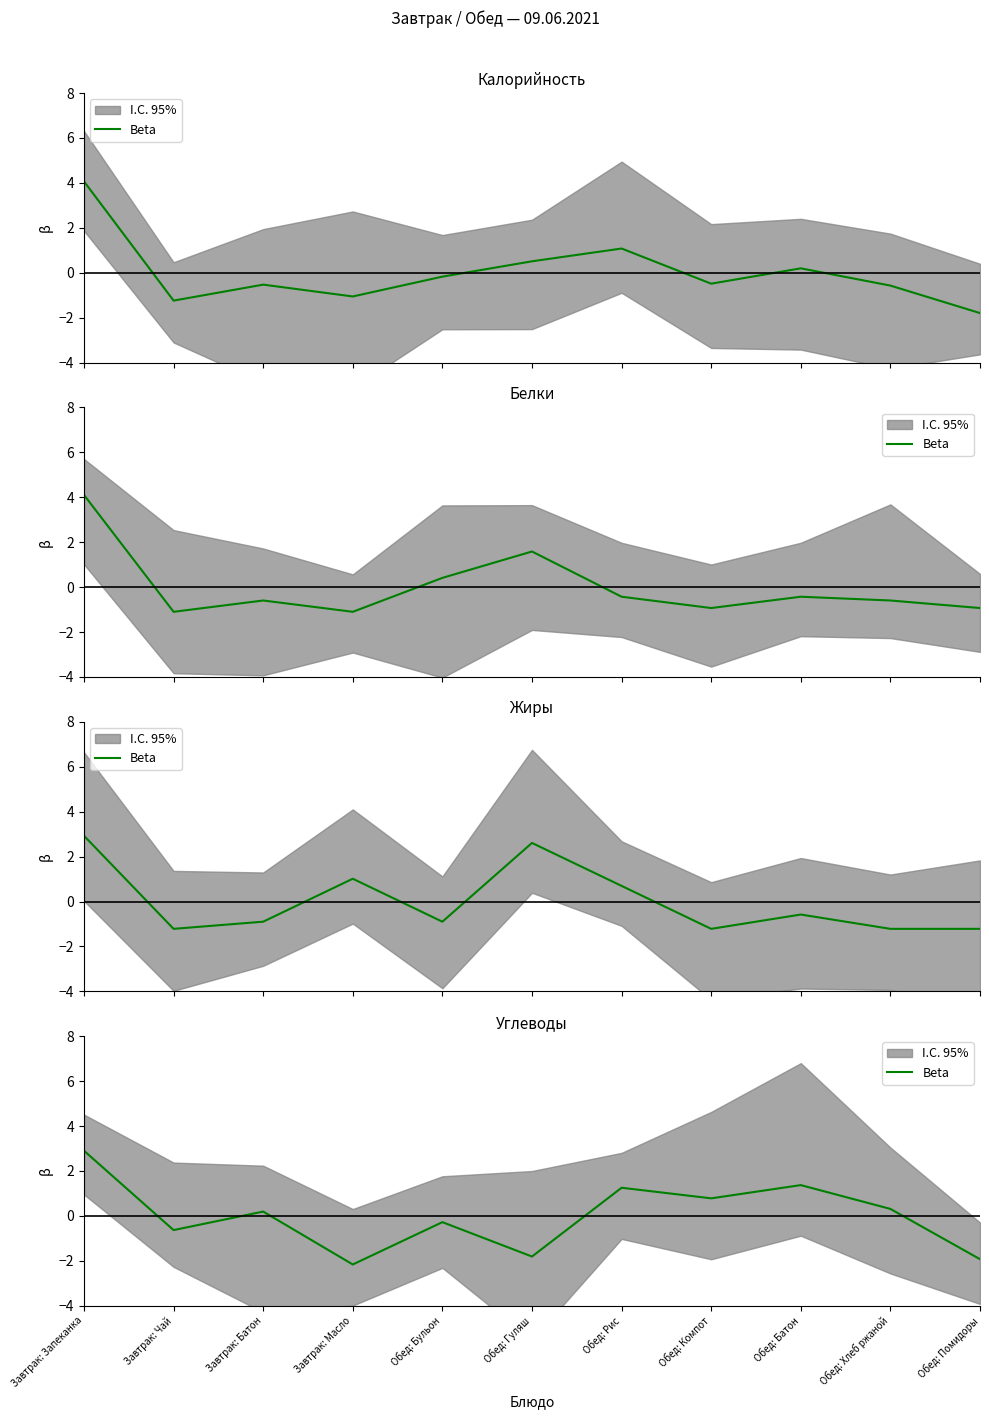

Rank the categories by value from lowest to highest.

Завтрак: Масло, Обед: Помидоры, Обед: Гуляш, Завтрак: Чай, Обед: Бульон, Завтрак: Батон, Обед: Хлеб ржаной, Обед: Компот, Обед: Рис, Обед: Батон, Завтрак: Запеканка